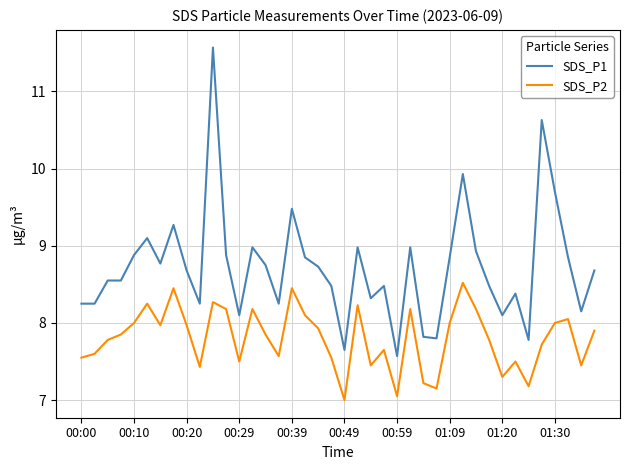

What is the difference between the maximum and minimum values in the SDS_P1 series?

4.0